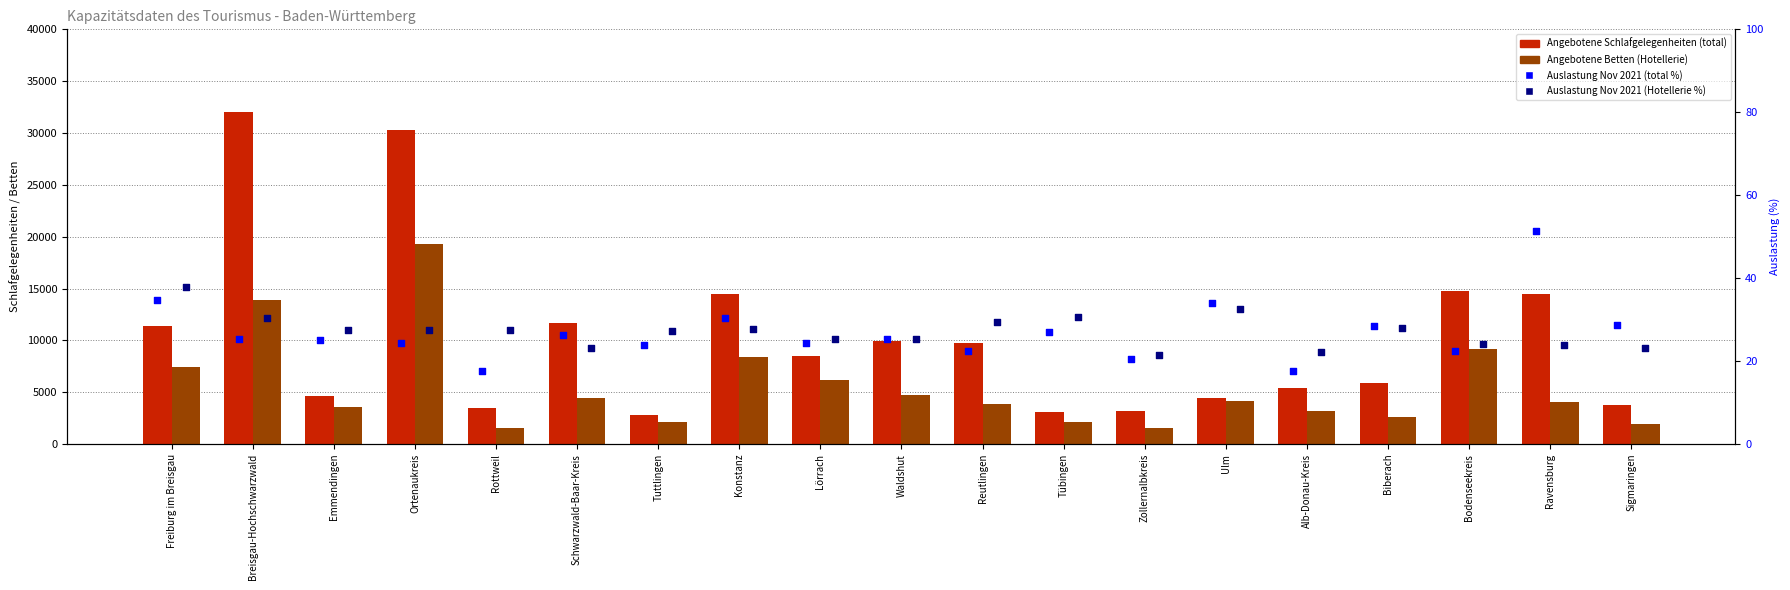

Is the value of Angebotene Schlafgelegenheiten (total) at Breisgau-Hochschwarzwald greater than the value of Auslastung Nov 2021 (Hotellerie %) at Biberach?

Yes